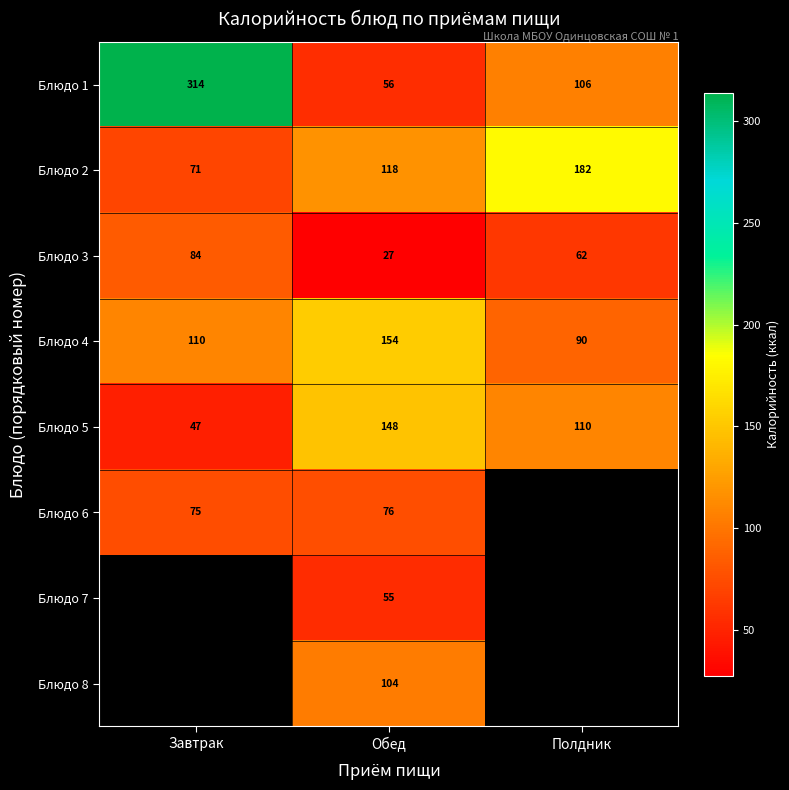

What value does the Блюдо 4 series have at Полдник, to the nearest 5?

90